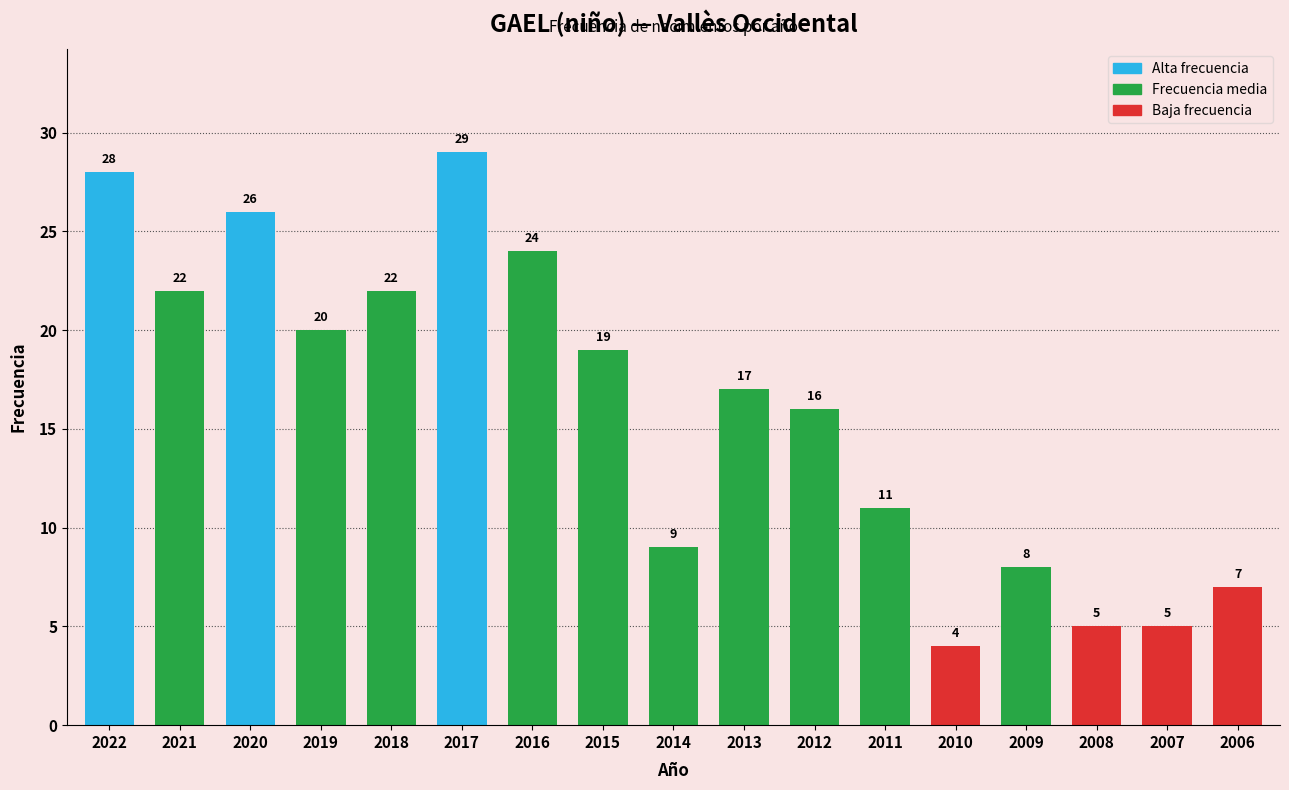

How many data points does each series have?

17